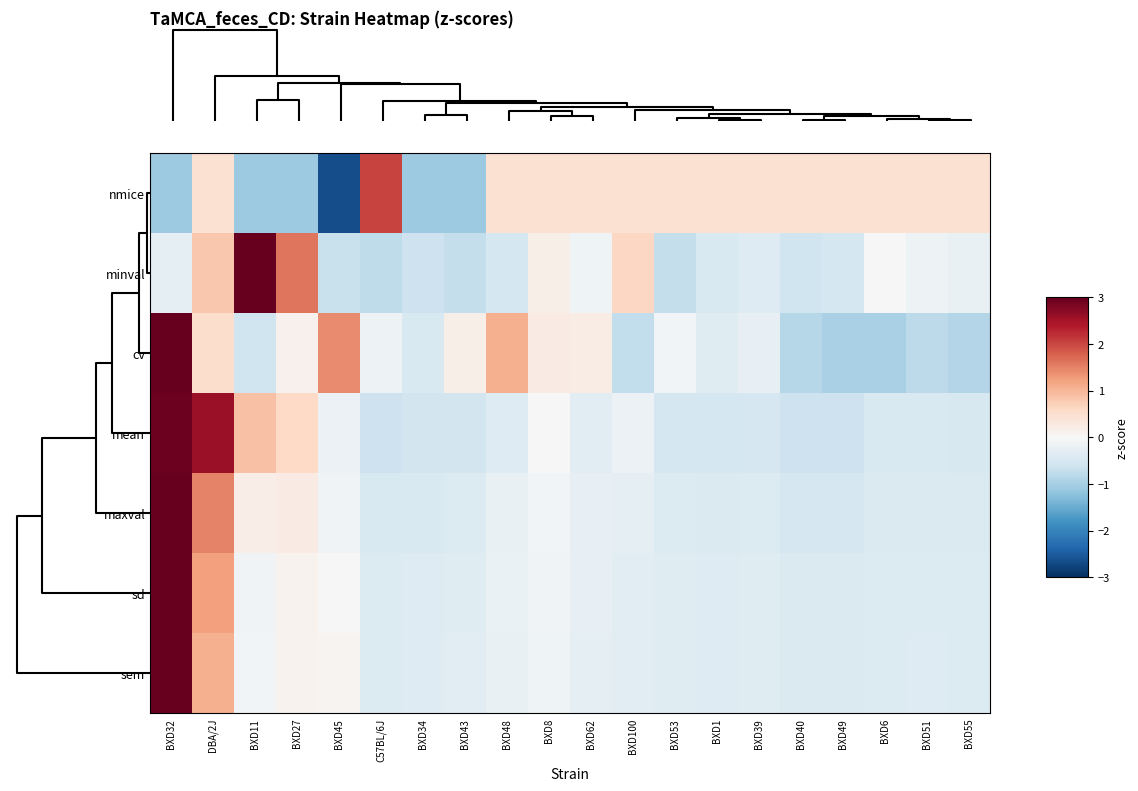

Reading right to left, extract all data points from this chart.

nmice: BXD55=0.5	BXD51=0.5	BXD6=0.5	BXD49=0.5	BXD40=0.5	BXD39=0.5	BXD1=0.5	BXD53=0.5	BXD100=0.5	BXD62=0.5	BXD8=0.5	BXD48=0.5	BXD43=-1.1	BXD34=-1.1	C57BL/6J=2.0	BXD45=-2.7	BXD27=-1.1	BXD11=-1.1	DBA/2J=0.5	BXD32=-1.1
minval: BXD55=-0.2	BXD51=-0.2	BXD6=-0.0	BXD49=-0.5	BXD40=-0.6	BXD39=-0.4	BXD1=-0.4	BXD53=-0.7	BXD100=0.6	BXD62=-0.1	BXD8=0.2	BXD48=-0.5	BXD43=-0.7	BXD34=-0.6	C57BL/6J=-0.8	BXD45=-0.7	BXD27=1.6	BXD11=3.5	DBA/2J=0.8	BXD32=-0.3
cv: BXD55=-0.9	BXD51=-0.8	BXD6=-1.0	BXD49=-1.0	BXD40=-0.9	BXD39=-0.2	BXD1=-0.4	BXD53=-0.1	BXD100=-0.7	BXD62=0.2	BXD8=0.2	BXD48=1.1	BXD43=0.2	BXD34=-0.5	C57BL/6J=-0.2	BXD45=1.4	BXD27=0.1	BXD11=-0.6	DBA/2J=0.5	BXD32=3.3
mean: BXD55=-0.5	BXD51=-0.5	BXD6=-0.4	BXD49=-0.6	BXD40=-0.6	BXD39=-0.5	BXD1=-0.5	BXD53=-0.5	BXD100=-0.2	BXD62=-0.3	BXD8=0.0	BXD48=-0.4	BXD43=-0.6	BXD34=-0.6	C57BL/6J=-0.6	BXD45=-0.2	BXD27=0.6	BXD11=0.9	DBA/2J=2.6	BXD32=2.9
maxval: BXD55=-0.4	BXD51=-0.4	BXD6=-0.4	BXD49=-0.5	BXD40=-0.5	BXD39=-0.4	BXD1=-0.4	BXD53=-0.4	BXD100=-0.3	BXD62=-0.3	BXD8=-0.1	BXD48=-0.2	BXD43=-0.4	BXD34=-0.5	C57BL/6J=-0.5	BXD45=-0.1	BXD27=0.2	BXD11=0.2	DBA/2J=1.5	BXD32=3.9
sd: BXD55=-0.4	BXD51=-0.4	BXD6=-0.4	BXD49=-0.4	BXD40=-0.4	BXD39=-0.4	BXD1=-0.4	BXD53=-0.4	BXD100=-0.3	BXD62=-0.3	BXD8=-0.1	BXD48=-0.2	BXD43=-0.4	BXD34=-0.4	C57BL/6J=-0.4	BXD45=0.0	BXD27=0.1	BXD11=-0.1	DBA/2J=1.2	BXD32=4.1
sem: BXD55=-0.4	BXD51=-0.4	BXD6=-0.4	BXD49=-0.4	BXD40=-0.4	BXD39=-0.4	BXD1=-0.4	BXD53=-0.4	BXD100=-0.4	BXD62=-0.3	BXD8=-0.1	BXD48=-0.2	BXD43=-0.3	BXD34=-0.4	C57BL/6J=-0.4	BXD45=0.1	BXD27=0.1	BXD11=-0.1	DBA/2J=1.1	BXD32=4.1